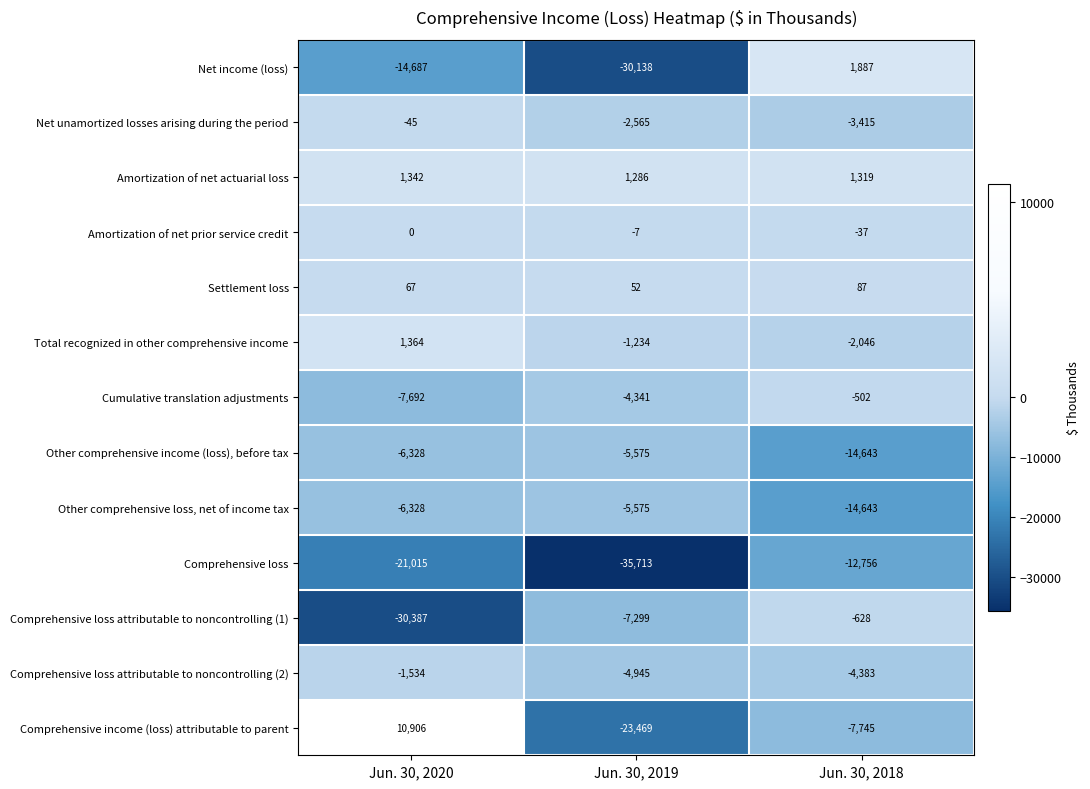

What is the minimum value shown in the chart?

-35713